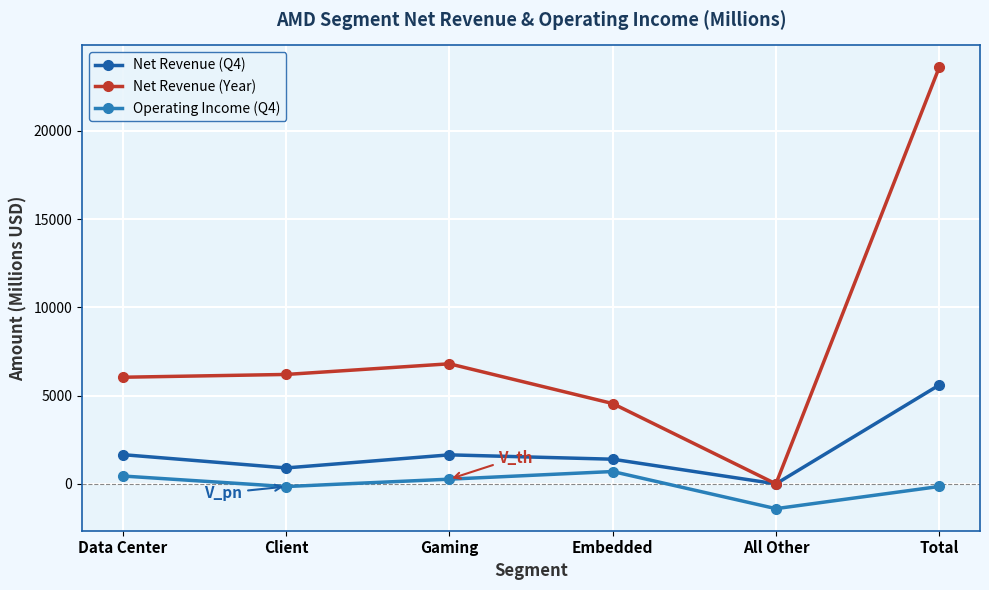

At which category does Operating Income (Q4) reach its first local valley?

Client